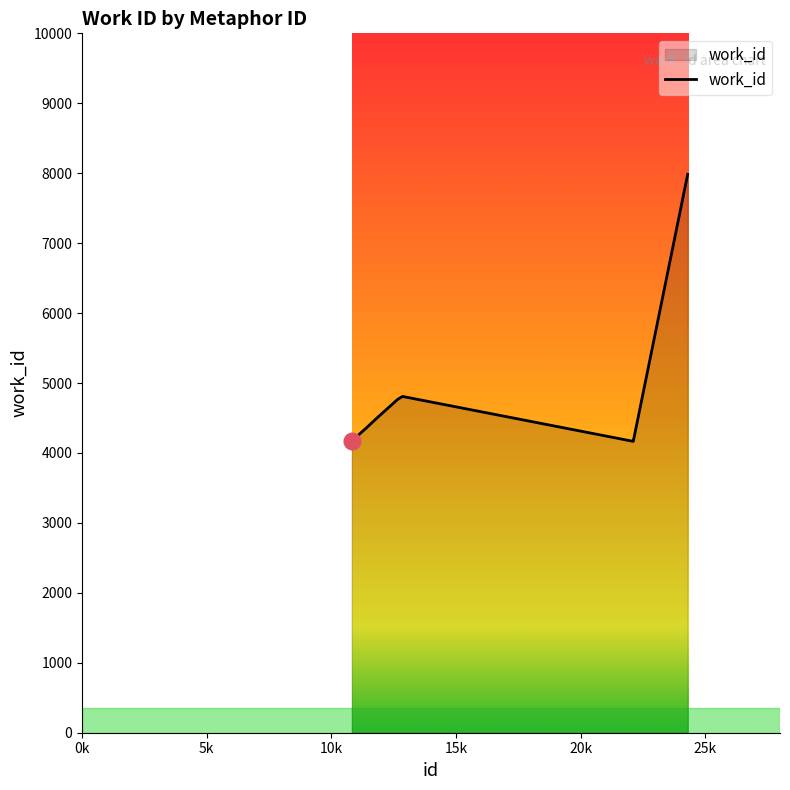

What is the sum of all values?

48045